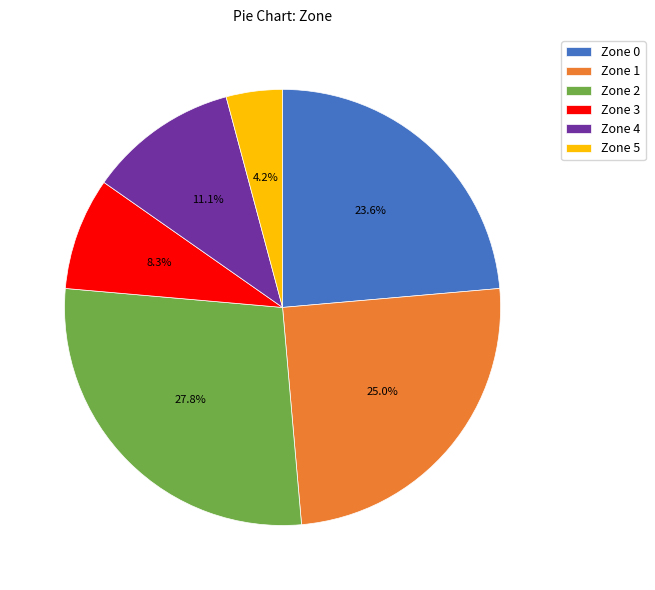

To the nearest percent, what is the difference between the largest and smallest slice percentages?

24%